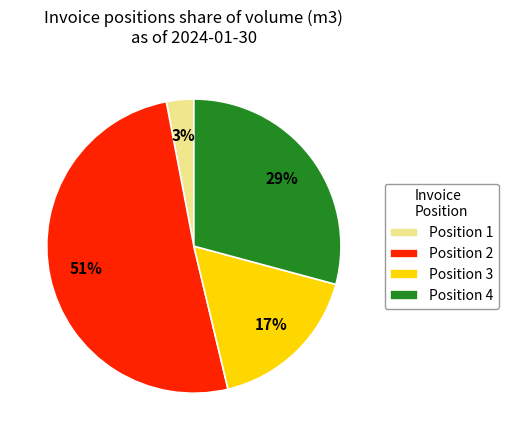

Do Position 1 and Position 2 together represent more than half of the pie?

Yes